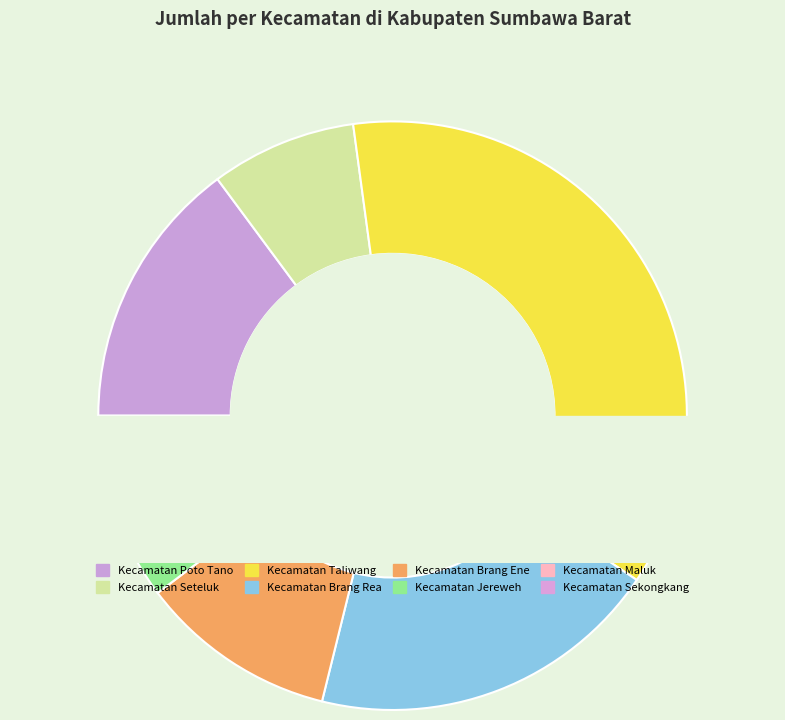

What portion of the pie excludes Kecamatan Maluk?

99.4%